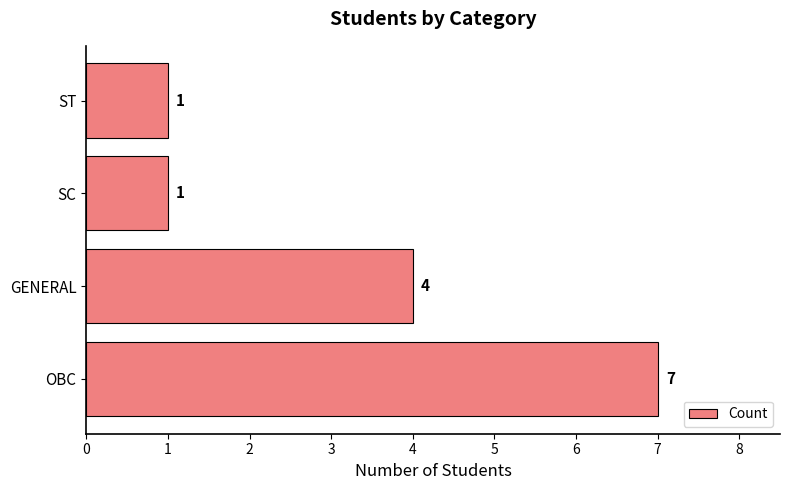

Count the values in the range 1 to 7.

4